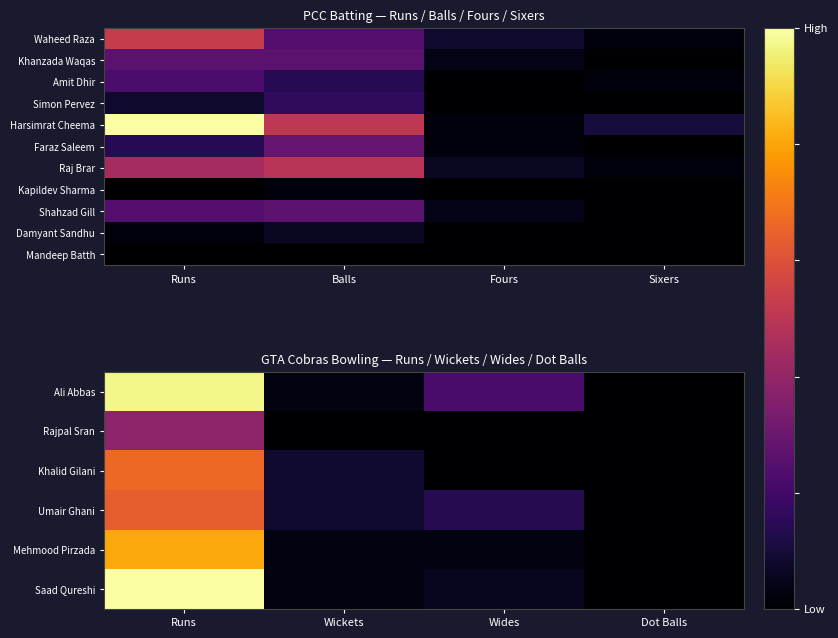

What is the sum of the Mehmood Pirzada values at Runs and Wickets?

0.8